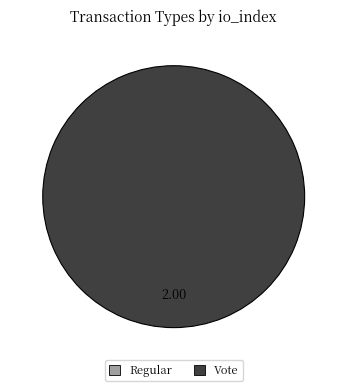

What percentage do Regular and Vote together represent?

100.0%